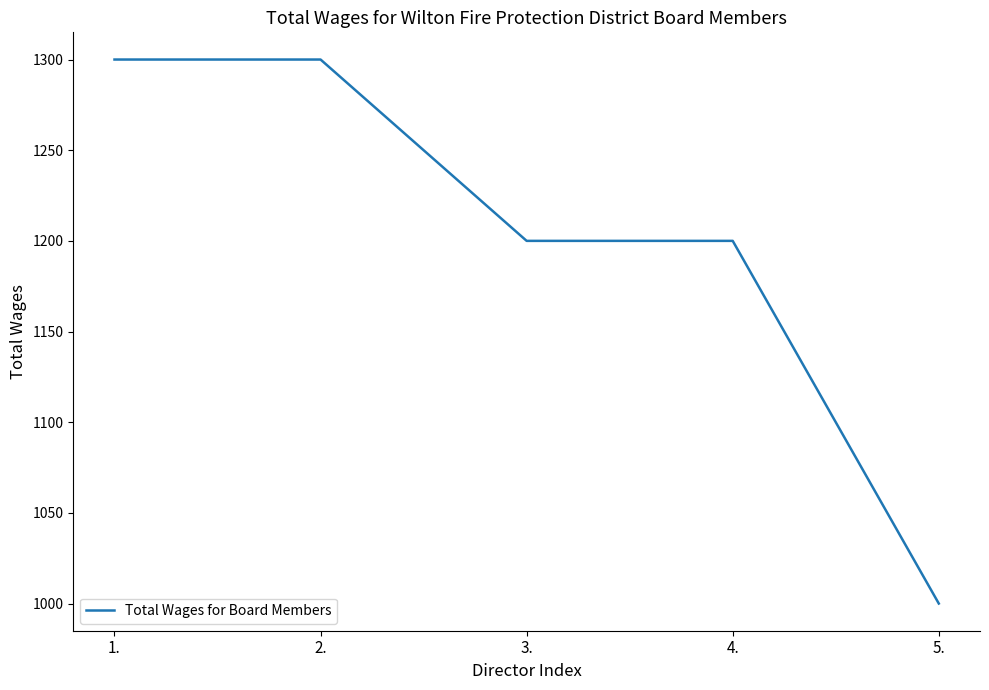

What is the maximum value shown in the chart?

1300